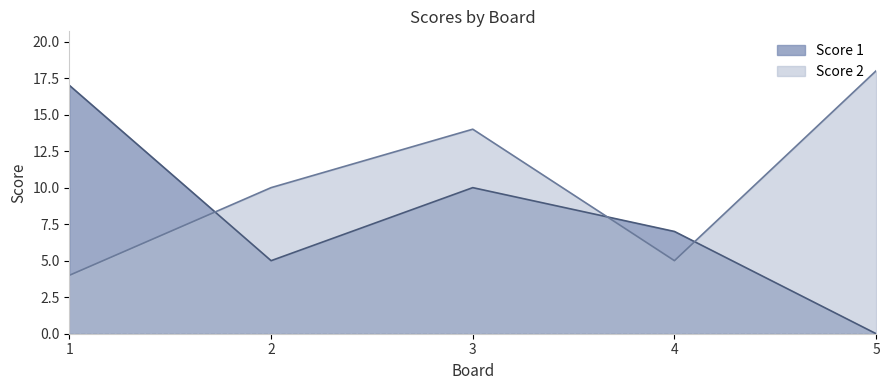

What is the value of the Score 1 point at the 2nd from the left?

5